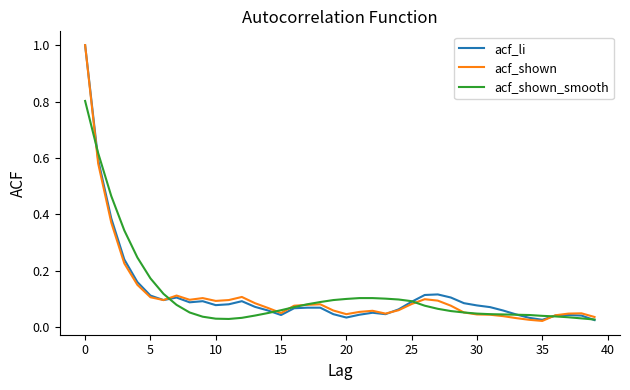

What is the greatest value displayed?

1.0